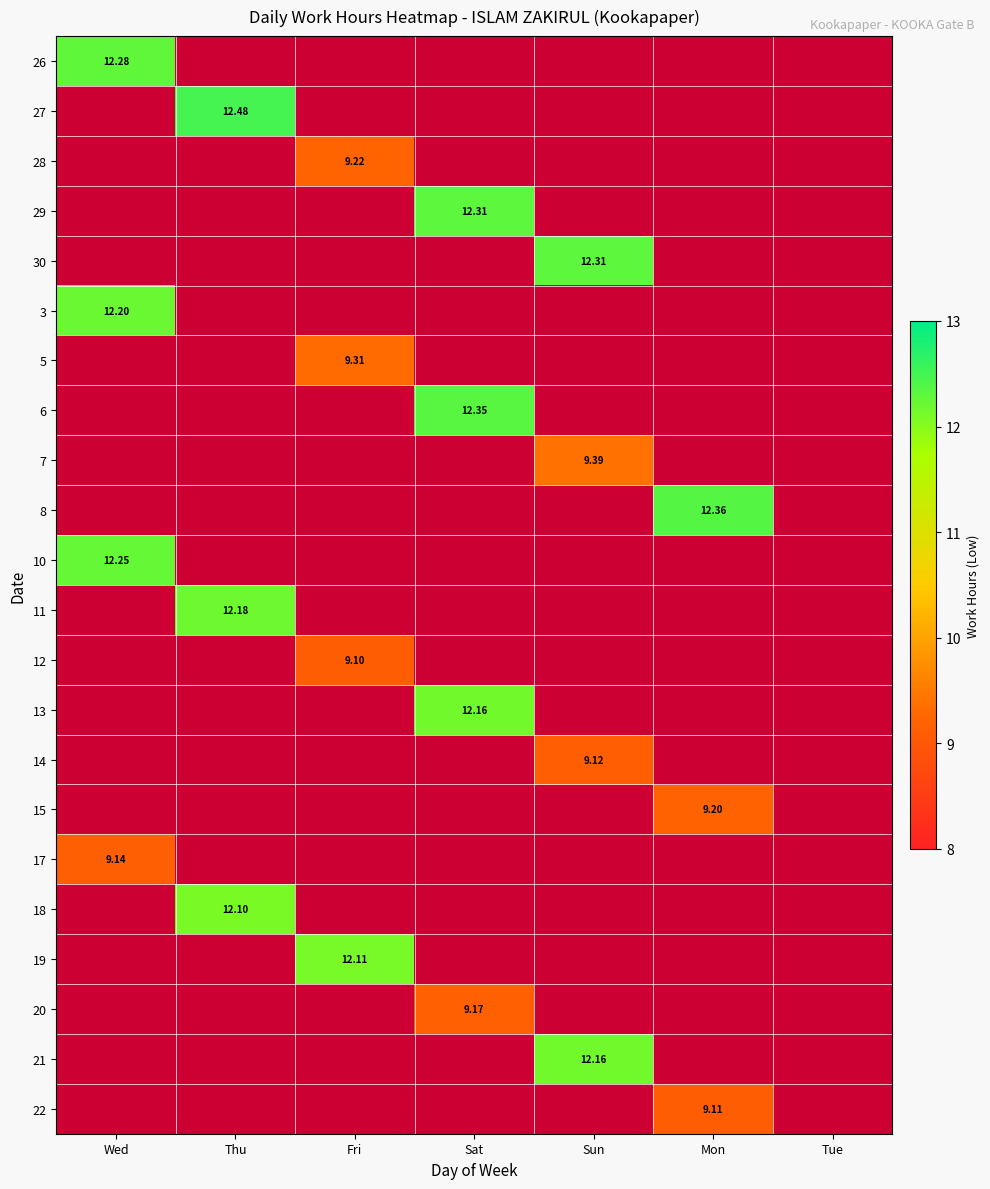

How many categories are shown in the chart?

7